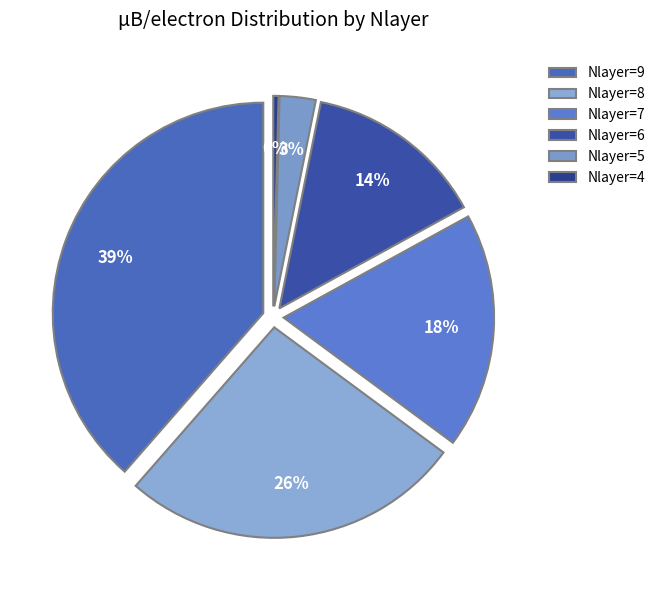

To the nearest percent, what portion does 6 represent?

14%